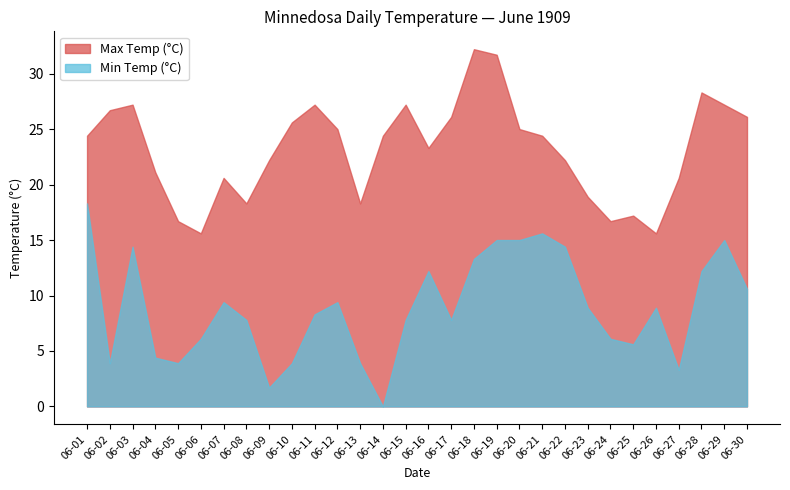

Where does the Max Temp (°C) series first go above 24?

06-01